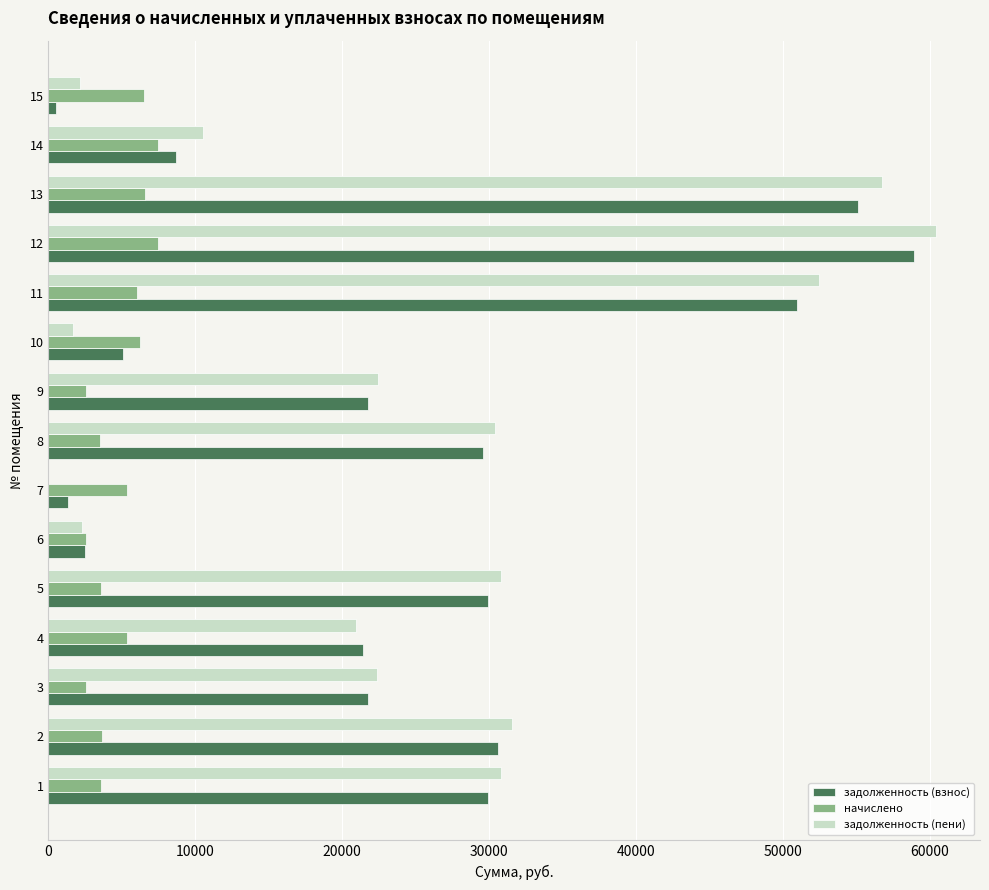

What is the total value across all series at 6?

7376.9